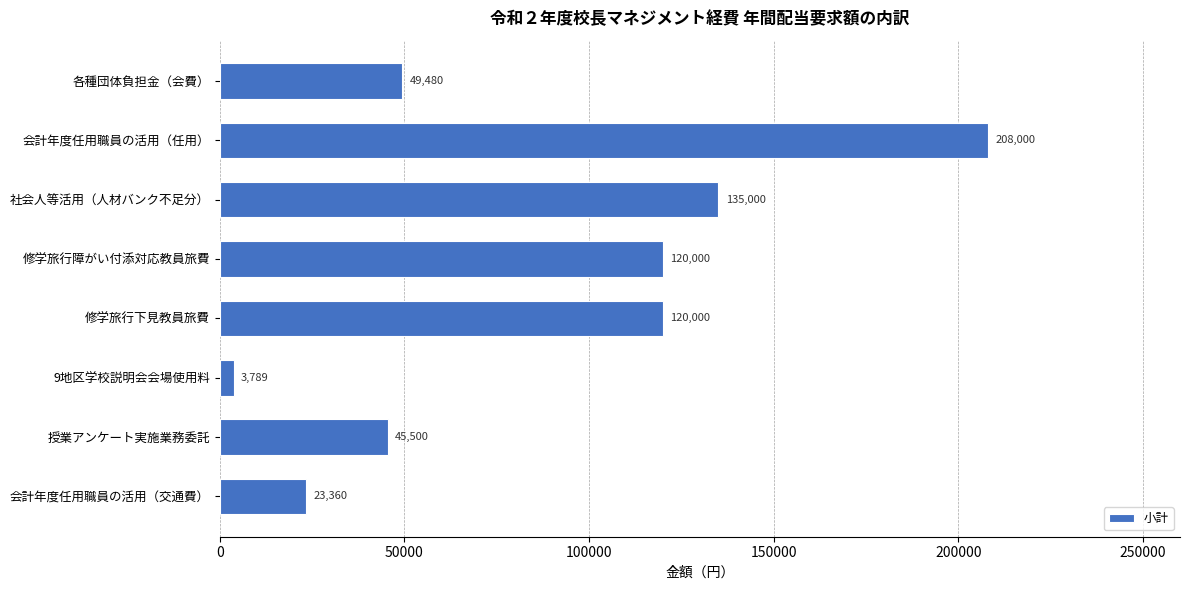

What is the ratio of the value at 修学旅行下見教員旅費 to the value at 会計年度任用職員の活用（交通費）?

5.1